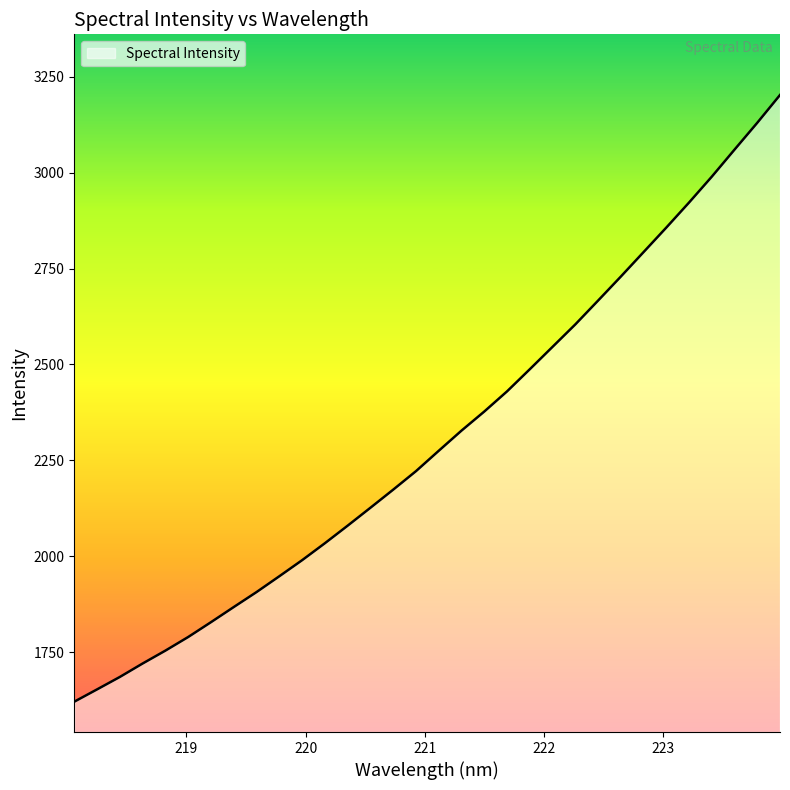

What is the difference between the maximum and minimum values?

1582.0